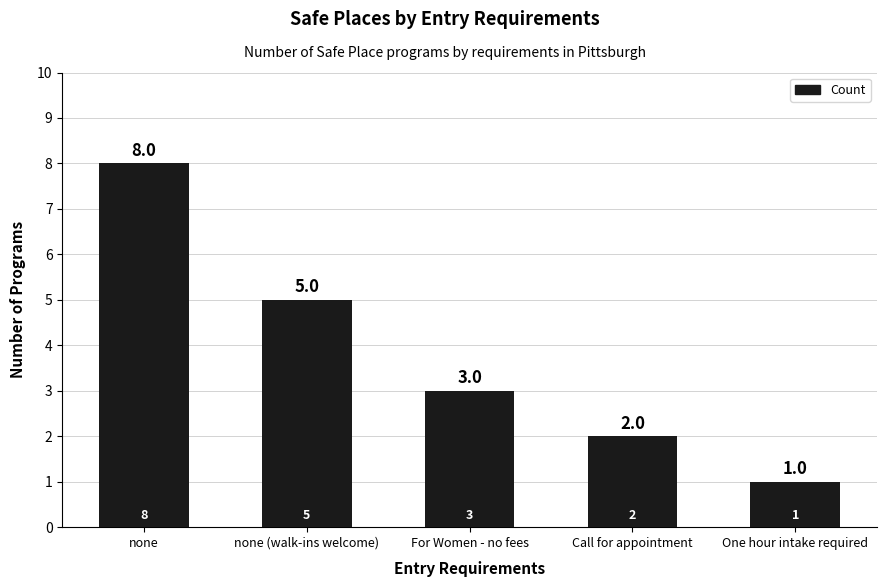

How many series are shown in this chart?

1